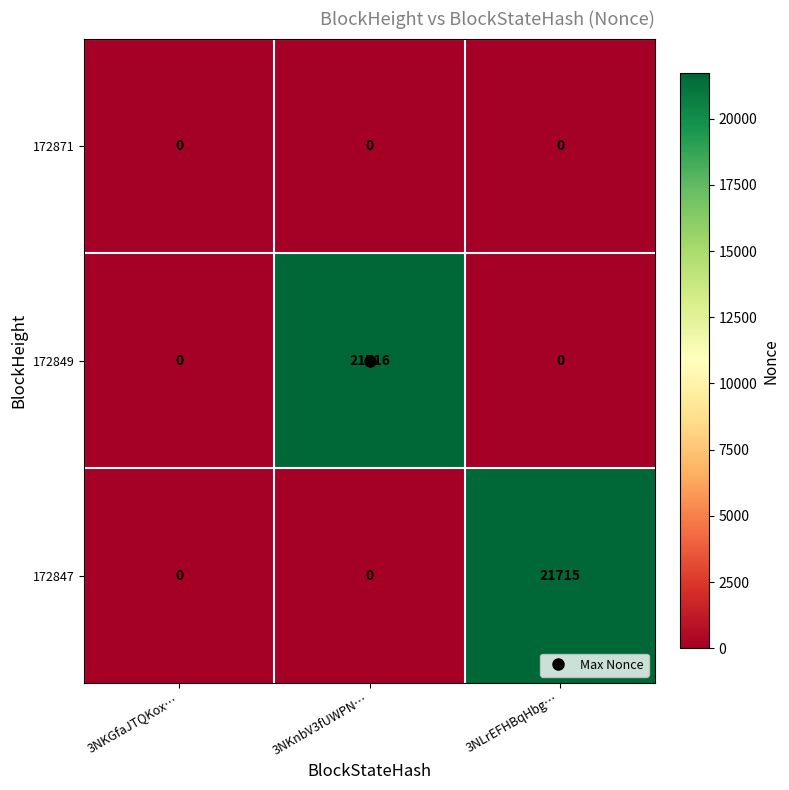

What is the greatest value displayed?

21716